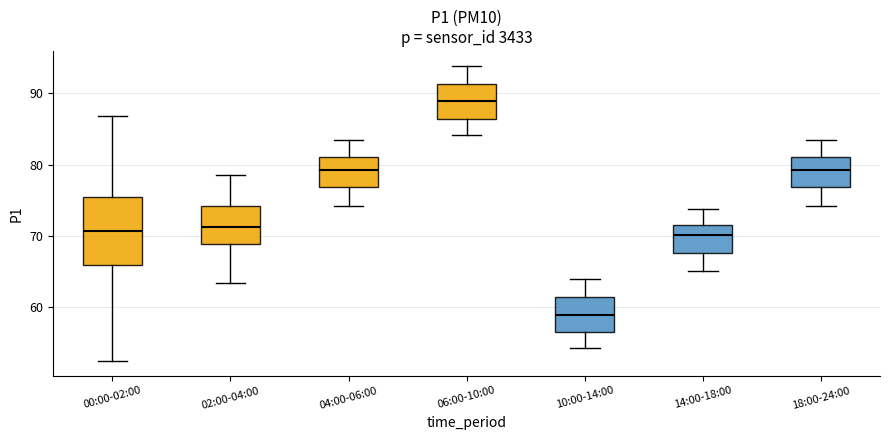

Reading left to right, read every box against the y-axis: the position of its median line, the range the box covers, and the ends of its whiskers. The values are not printed on the chart, so give them approximately, as read against the axis.

00:00-02:00: median 71, box 66 to 76, whiskers 52 to 87
02:00-04:00: median 71, box 69 to 74, whiskers 63 to 79
04:00-06:00: median 79, box 77 to 81, whiskers 74 to 84
06:00-10:00: median 89, box 86 to 91, whiskers 84 to 94
10:00-14:00: median 59, box 56 to 61, whiskers 54 to 64
14:00-18:00: median 70, box 68 to 72, whiskers 65 to 74
18:00-24:00: median 79, box 77 to 81, whiskers 74 to 84